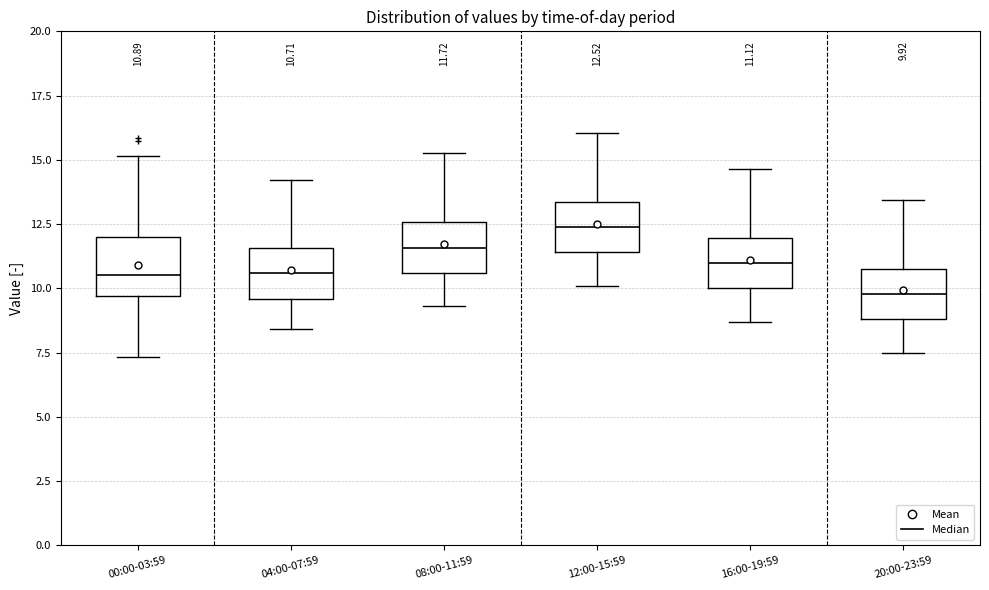

Which box has the highest median line?

12:00-15:59